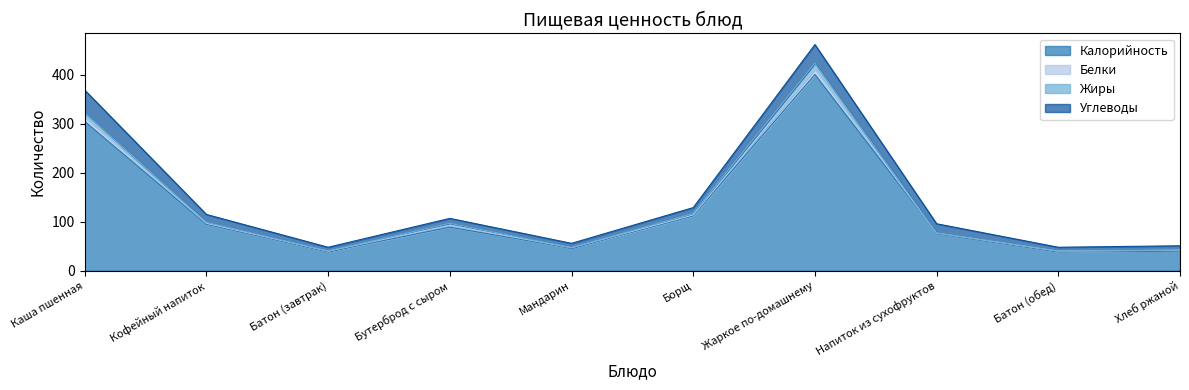

At which label does Жиры first exceed 97?

Каша пшенная